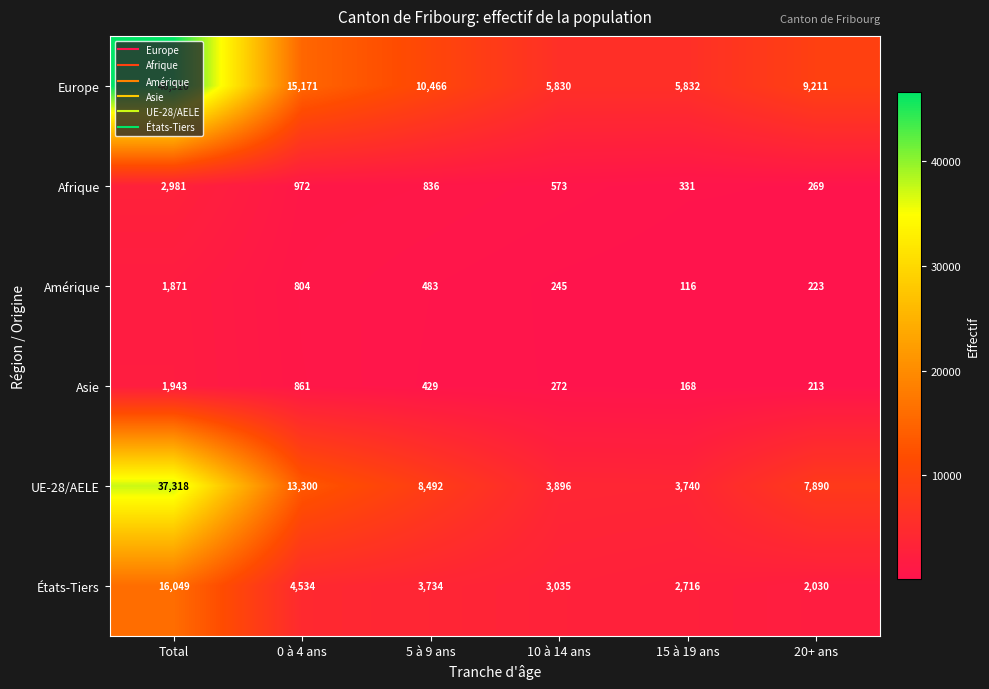

The value of Amérique at 15 à 19 ans is 201. True or false?

False